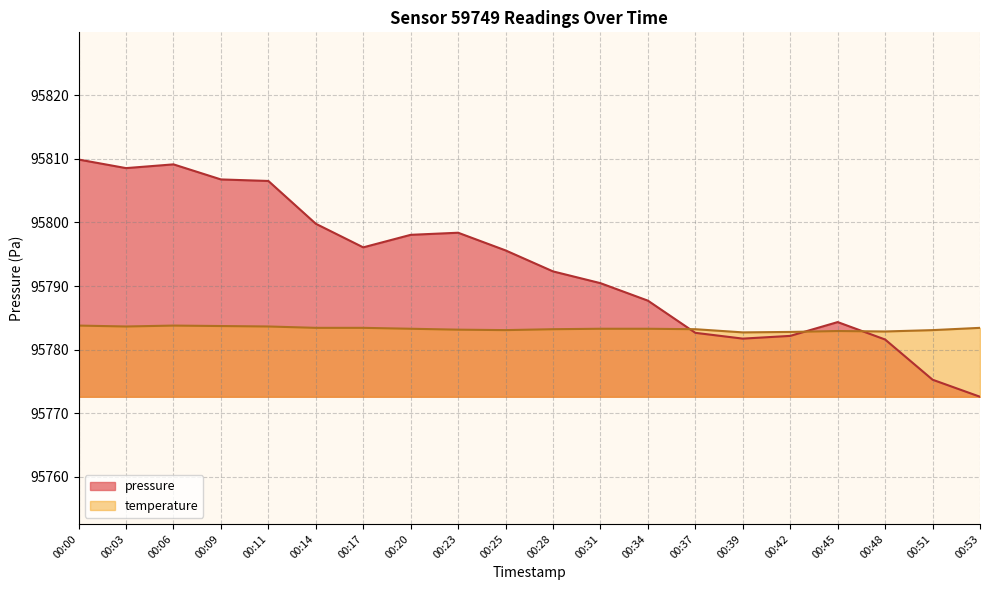

True or false: temperature has more than 2 interior local peaks.

False